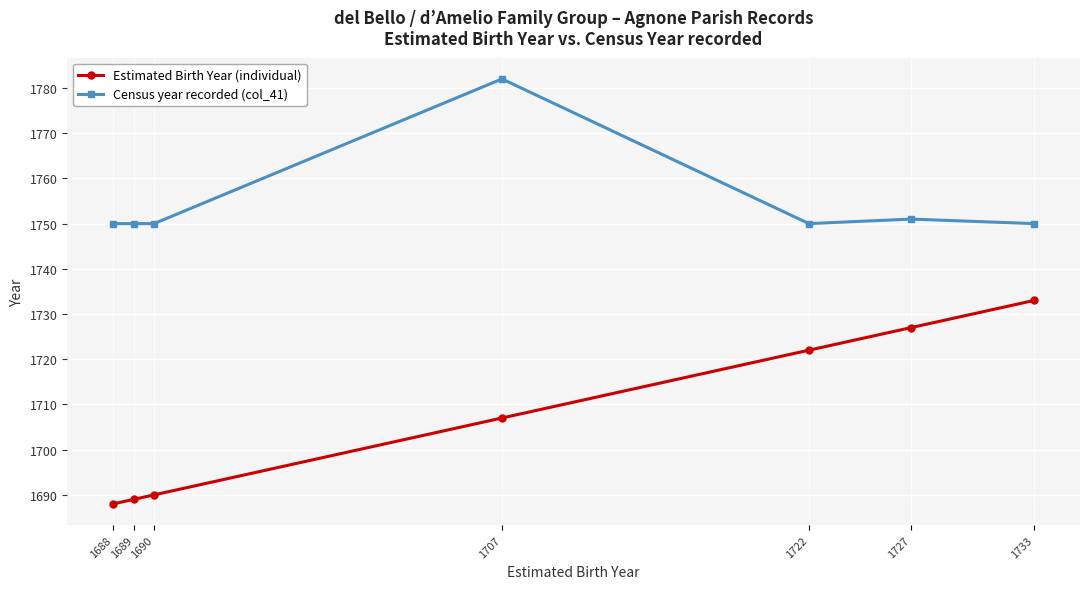

What is the spread (max minus min) of values at 1733?

17